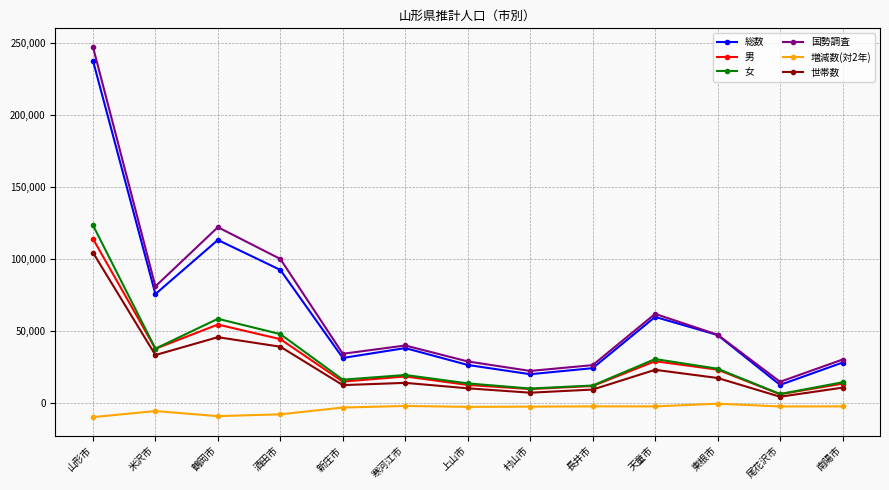

The 国勢調査 series shows 45798 at 上山市. True or false?

False